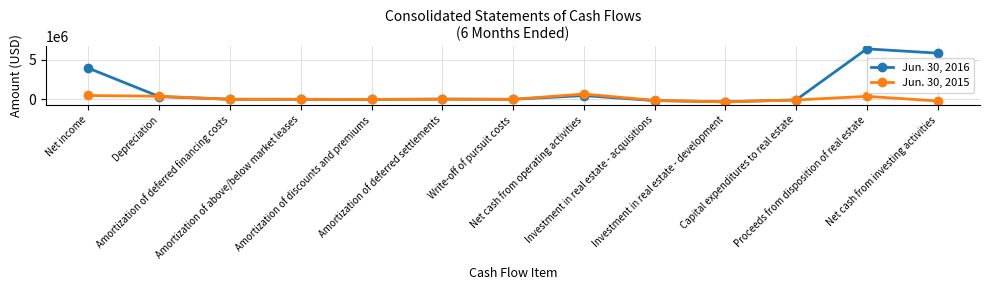

Read the Jun. 30, 2015 value at Depreciation, to the nearest 10.

388800